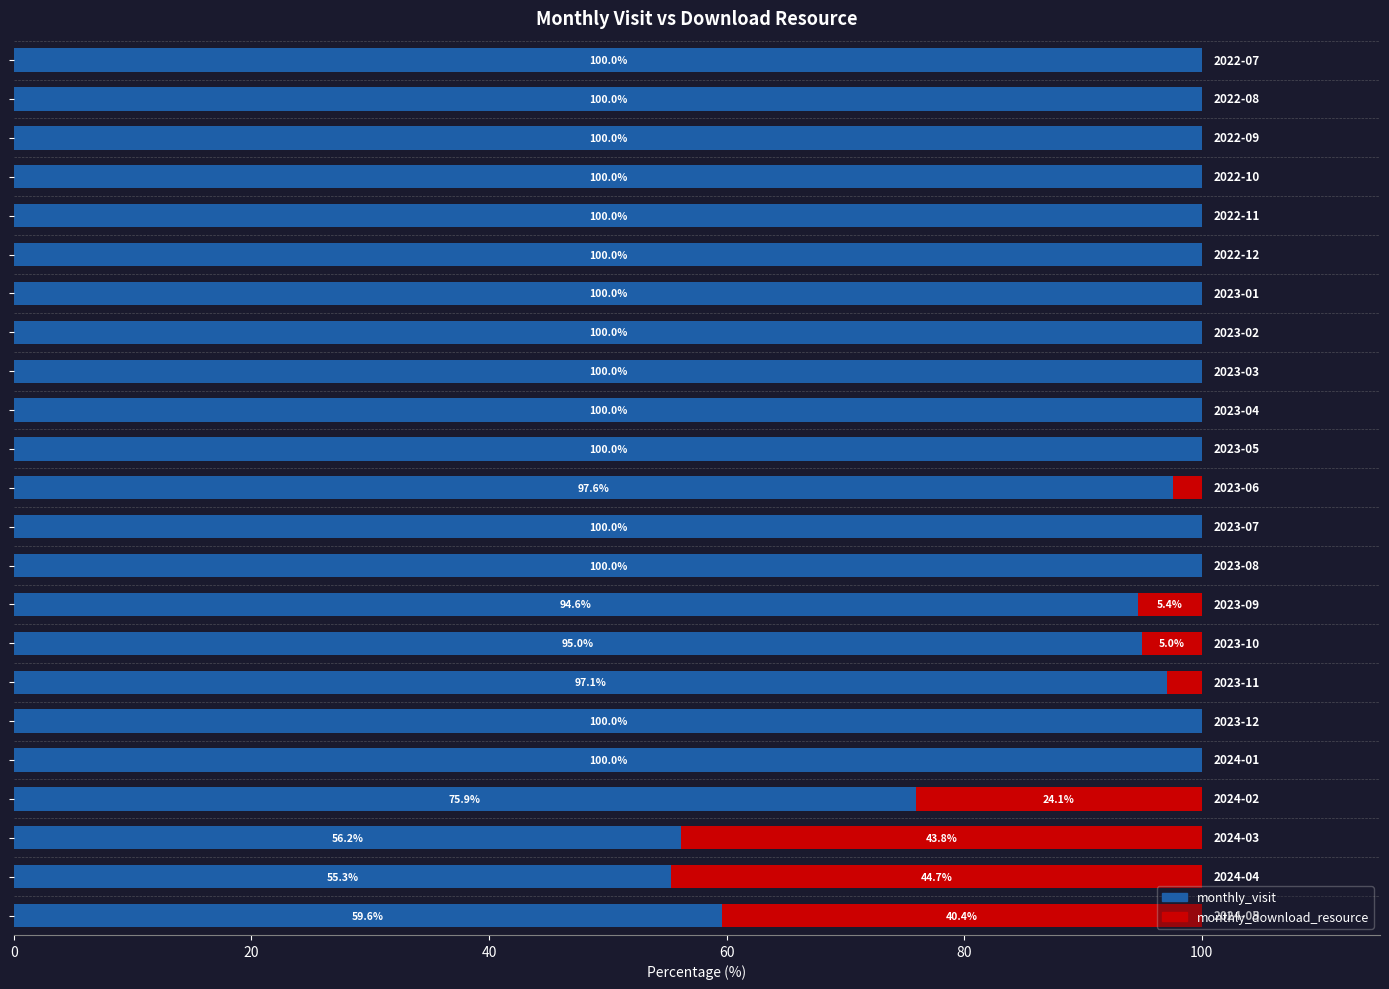

What is the maximum value for monthly_visit?

100.0